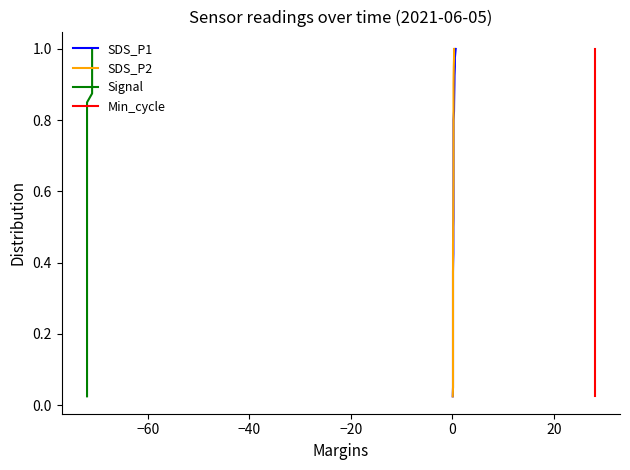

The SDS_P1 series shows 0.2 at 10. True or false?

False